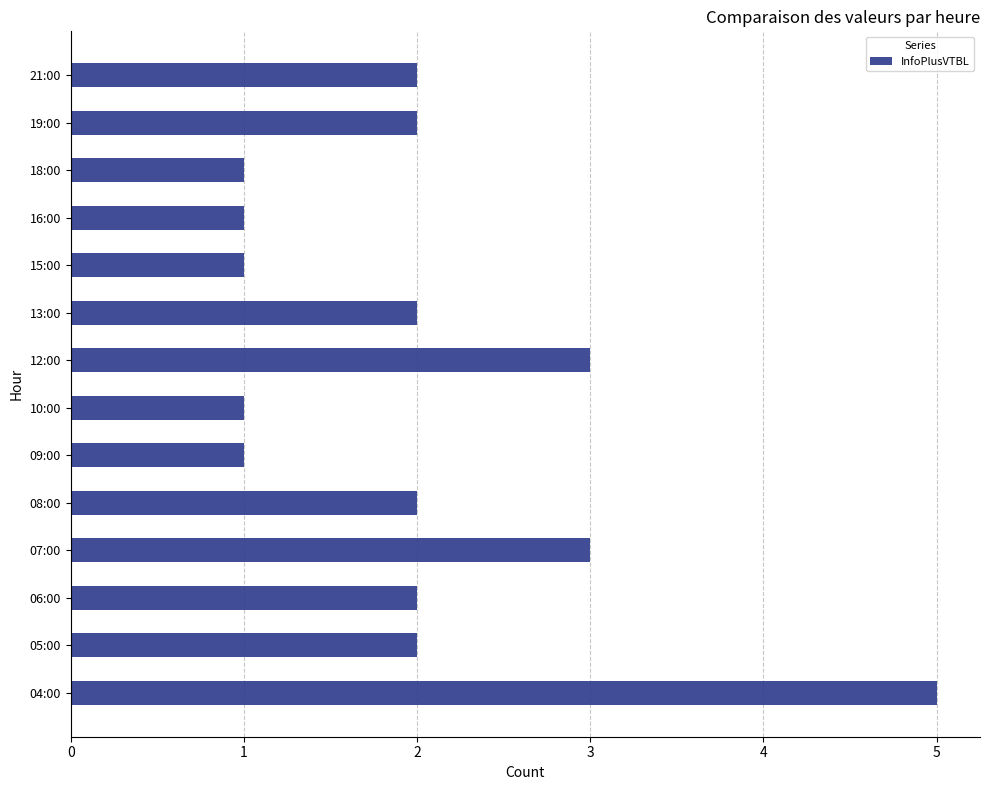

The value at 16:00 is 0. True or false?

False